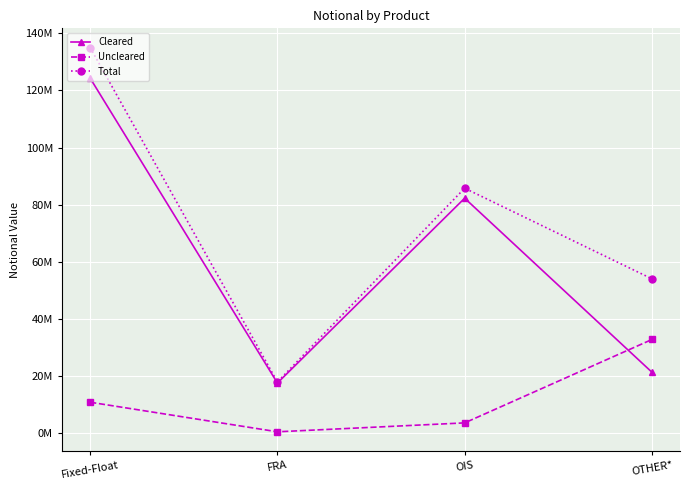

Is it true that Total equals 135037201 at Fixed-Float?

True